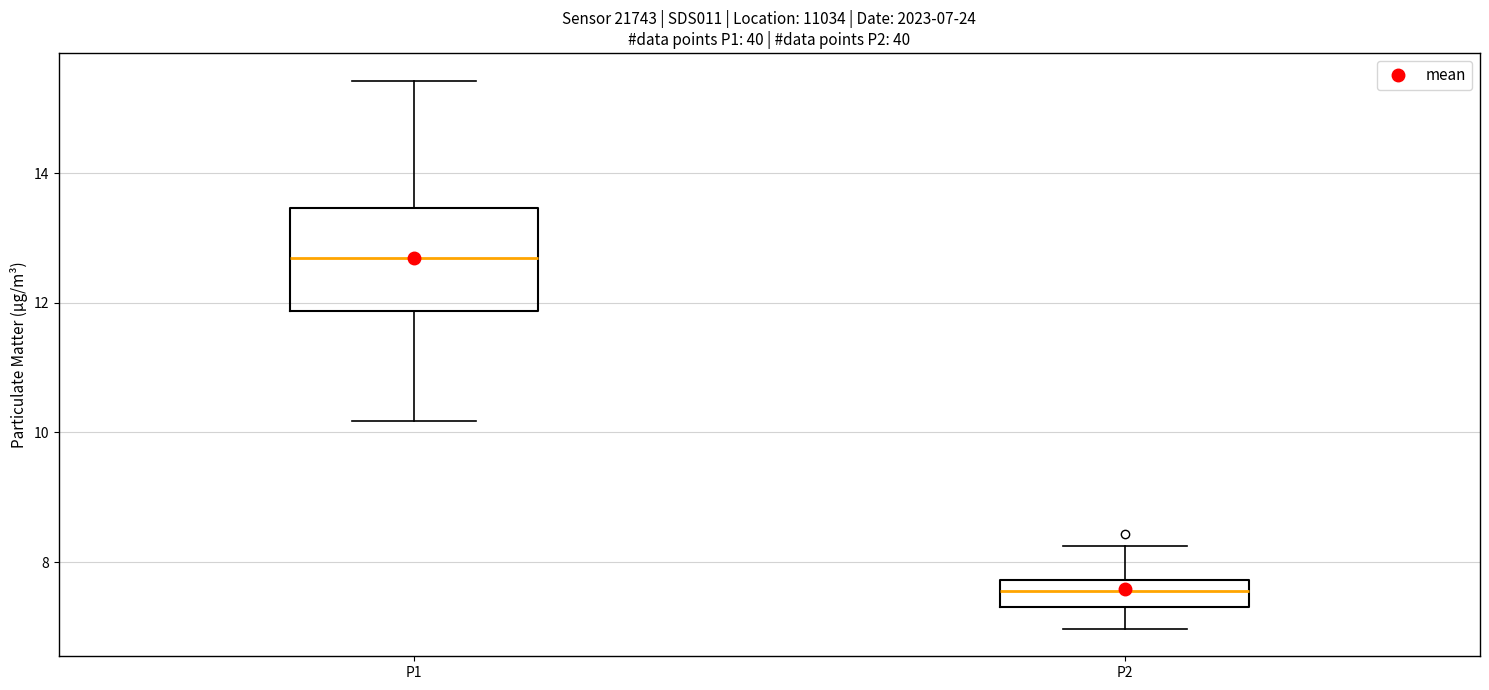

Which box has the highest median line?

P1